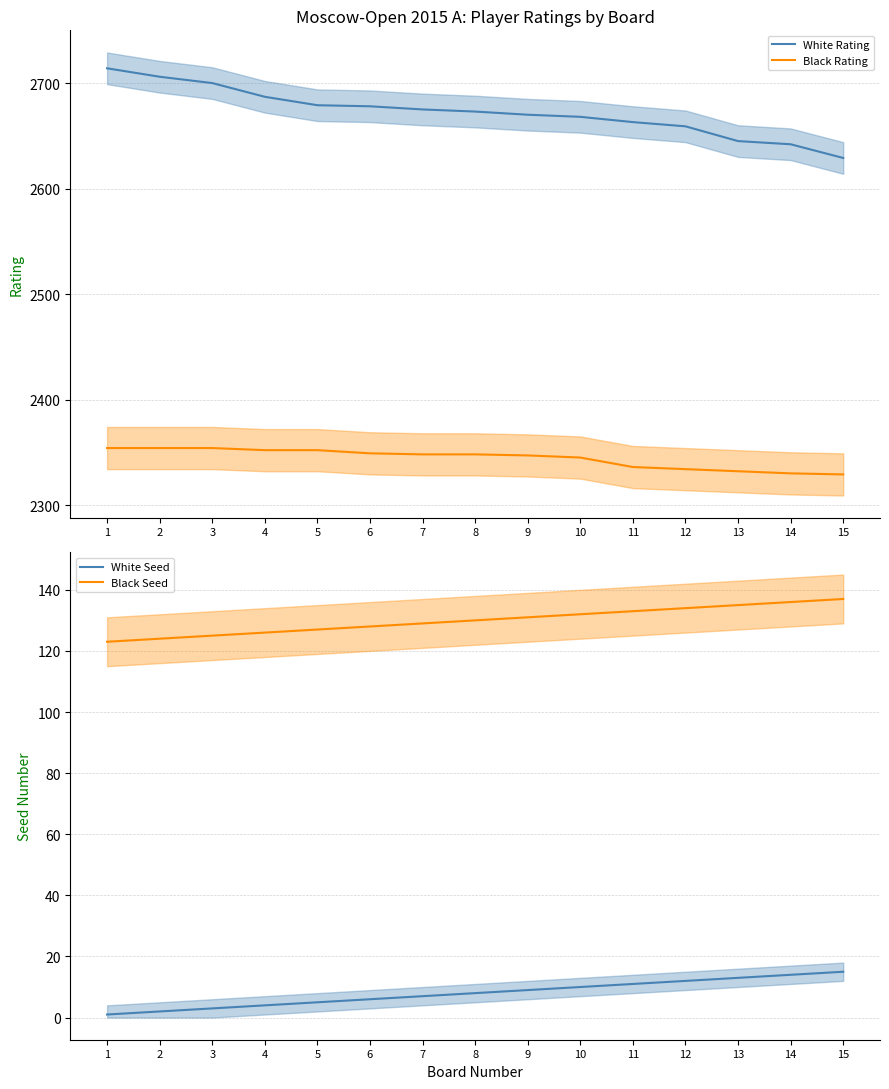

What is the value of the White Rating point at the 4th from the left?

2687